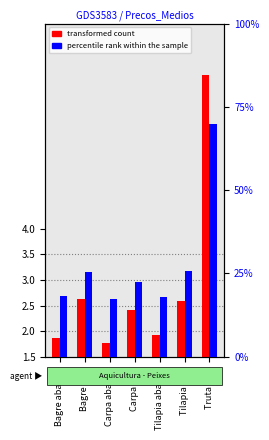

Are the bars horizontal?

No